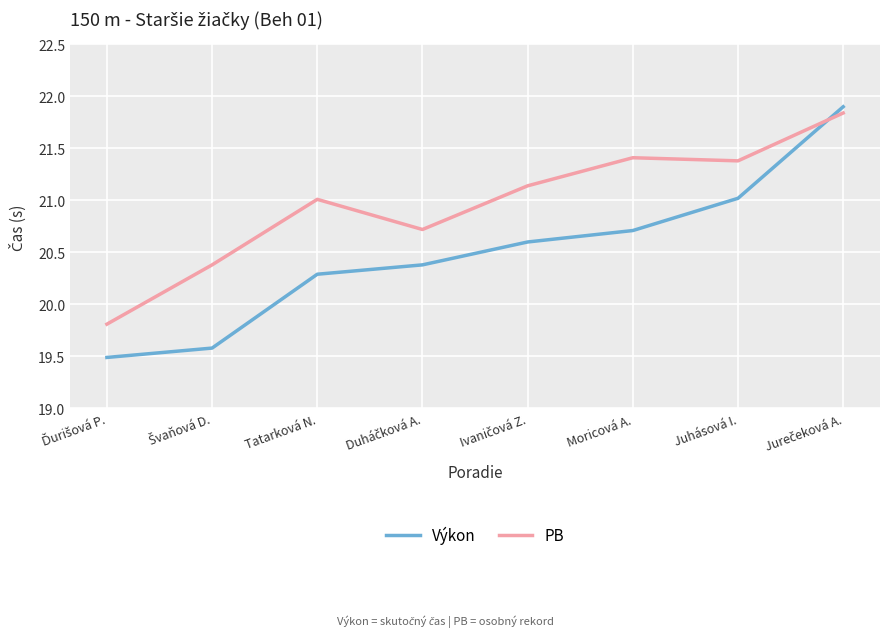

How many categories are shown in the chart?

8